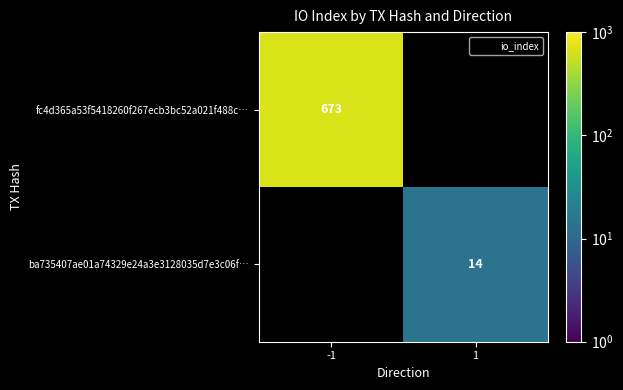

Which label corresponds to the largest value in the chart?

-1